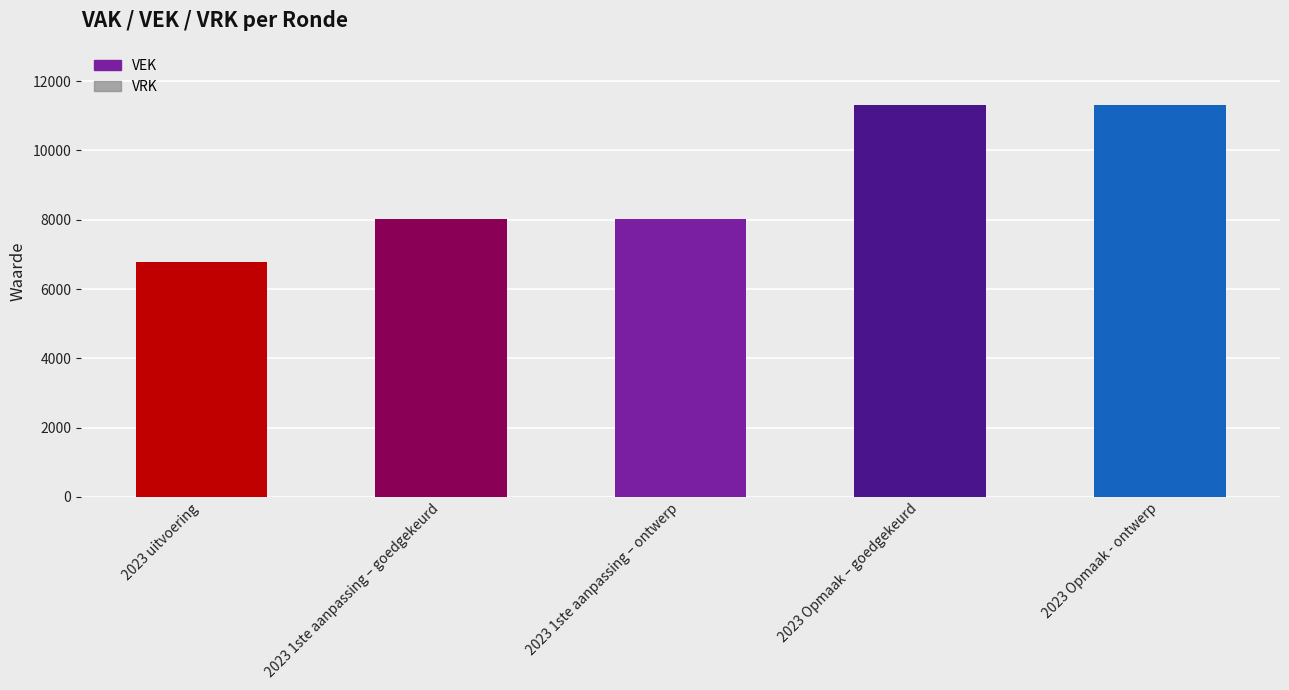

What is the label of the 4th bar from the left?

2023 Opmaak – goedgekeurd